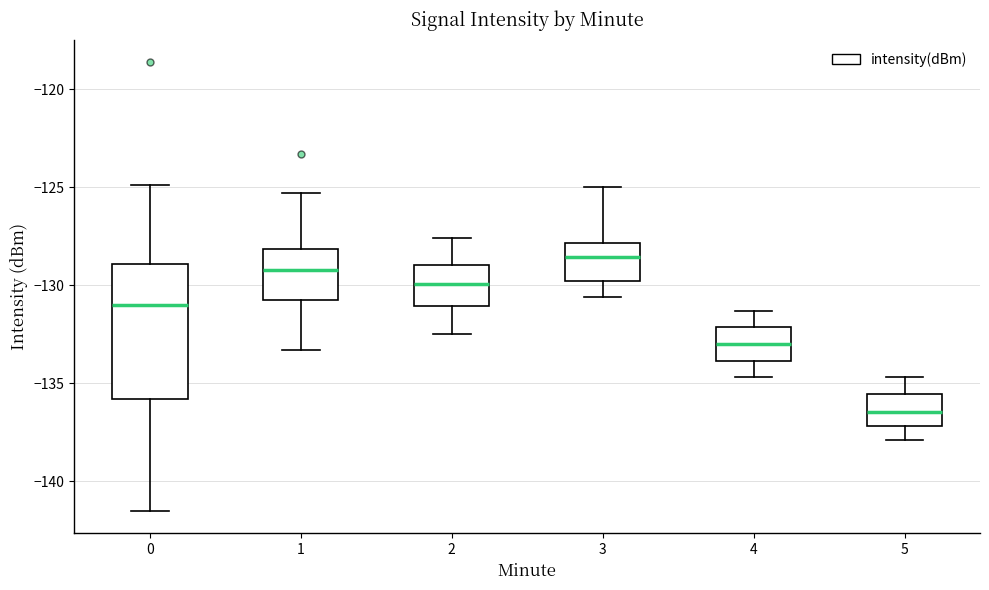

Reading left to right, transcribe this box plot: for each box, give where its median line is, the range the box spans, and where its two whiskers end, as read against the y-axis. The values are not printed on the chart, so give them approximately, as read against the axis.

0: median -131.0, box -136.0 to -129.0, whiskers -141.5 to -125.0
1: median -129.0, box -130.5 to -128.0, whiskers -133.5 to -125.5
2: median -130.0, box -131.0 to -129.0, whiskers -132.5 to -127.5
3: median -128.5, box -130.0 to -128.0, whiskers -130.5 to -125.0
4: median -133.0, box -134.0 to -132.0, whiskers -134.5 to -131.5
5: median -136.5, box -137.0 to -135.5, whiskers -138.0 to -134.5